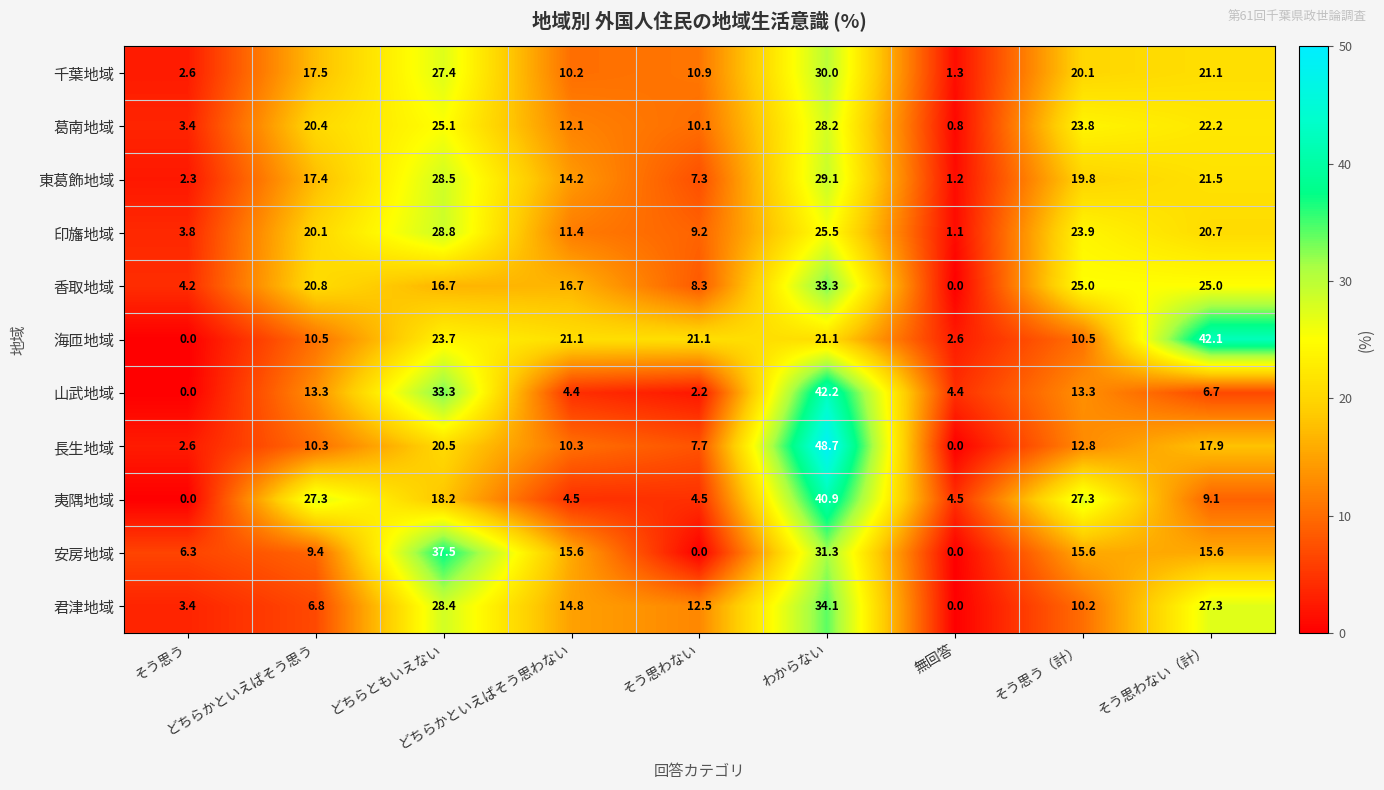

Which series has the widest spread of values?

長生地域